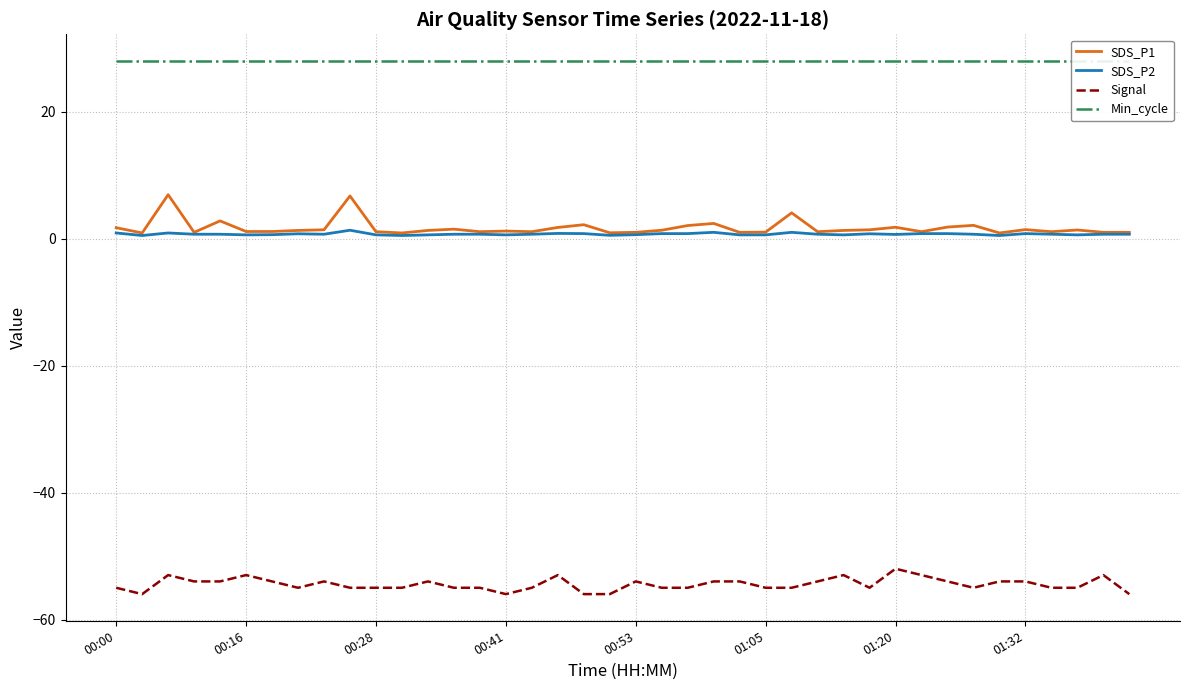

True or false: SDS_P2 and Signal intersect in this chart.

False